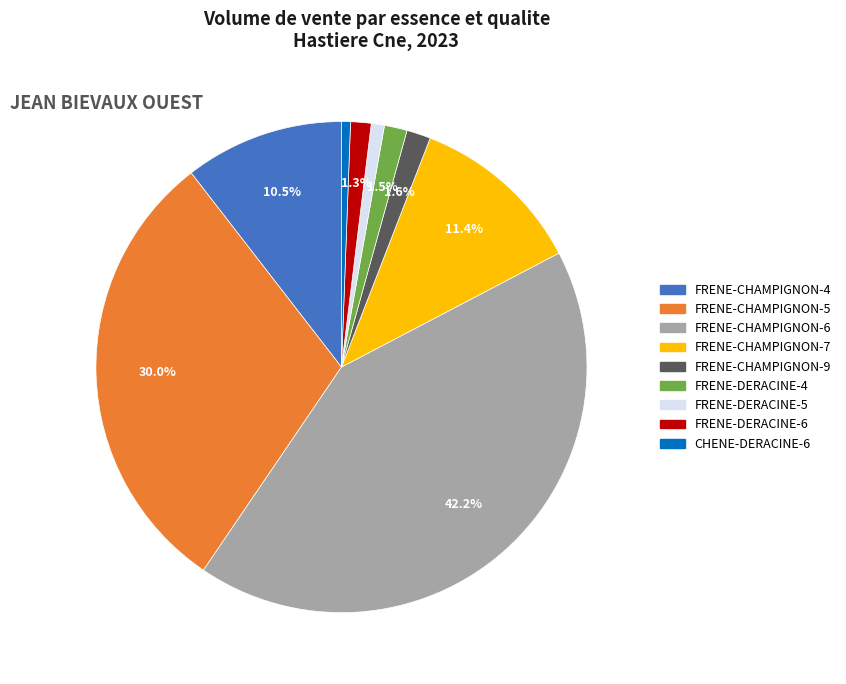

Does any single category account for the majority?

No